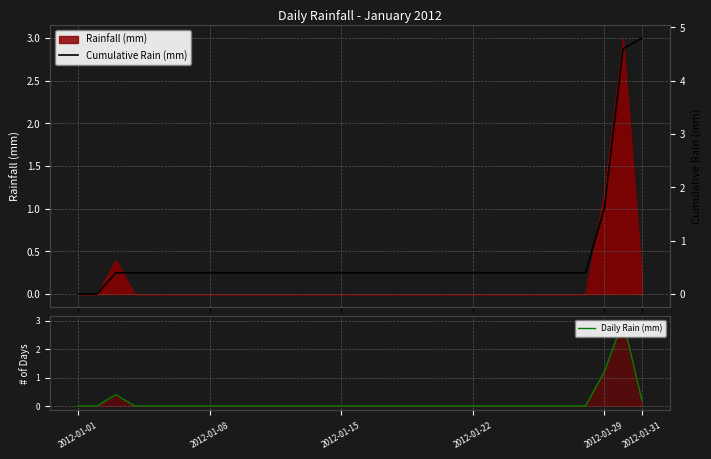

How many positive values does the Cumulative Rain (mm) series have?

29